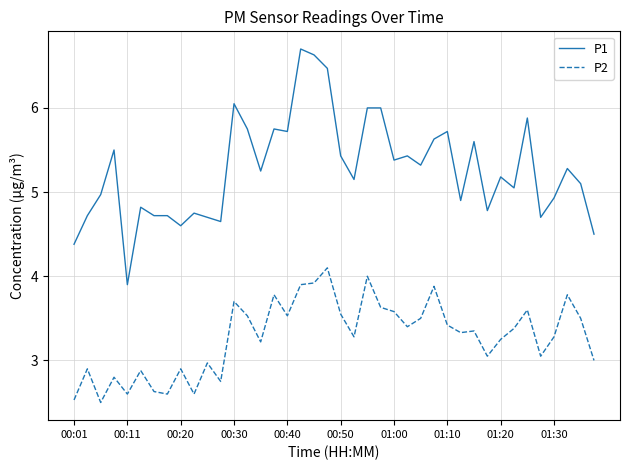

Which series has the largest total across all categories?

P1